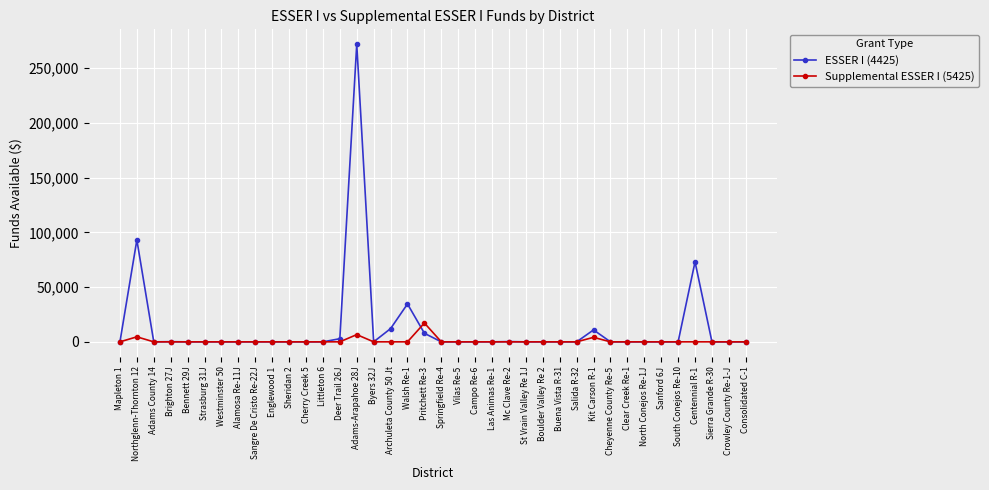

Where is ESSER I (4425) nearest to the value 135928?

Northglenn-Thornton 12